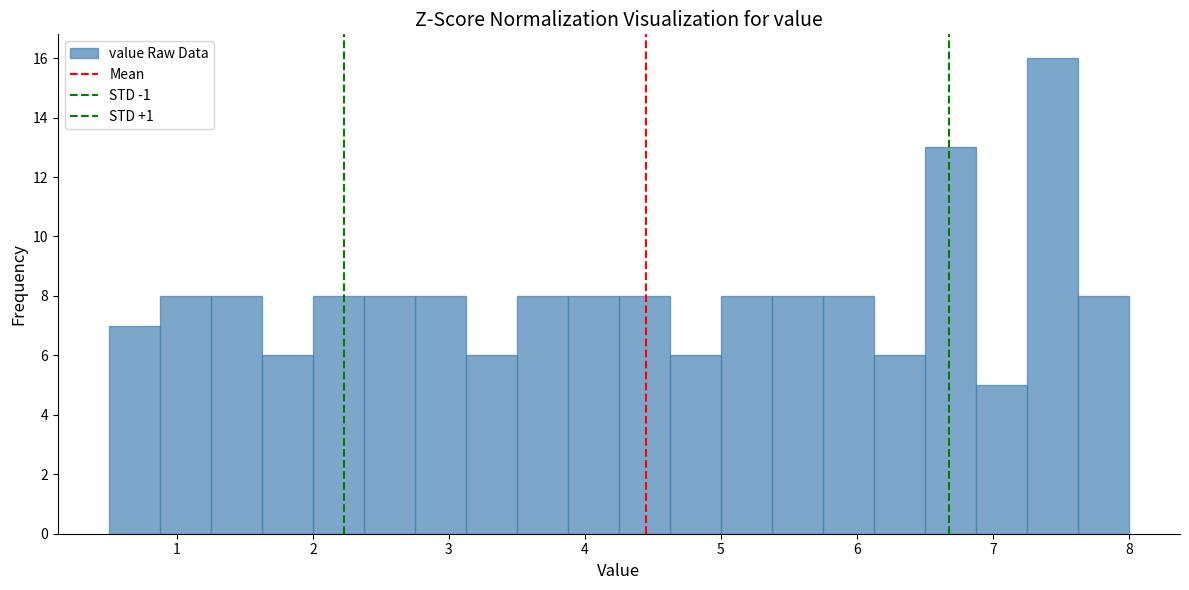

Read against the x-axis, roughly where is the centre of the tallest bar?

7.4